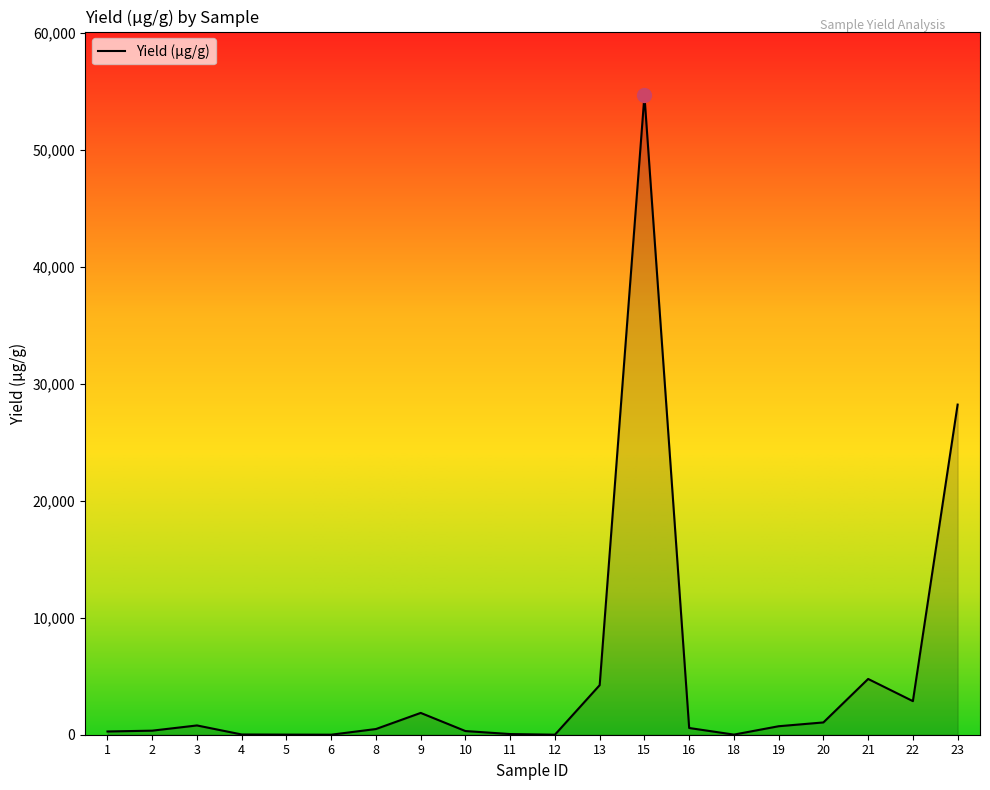

What is the difference between the values at 23 and 6?

28232.7